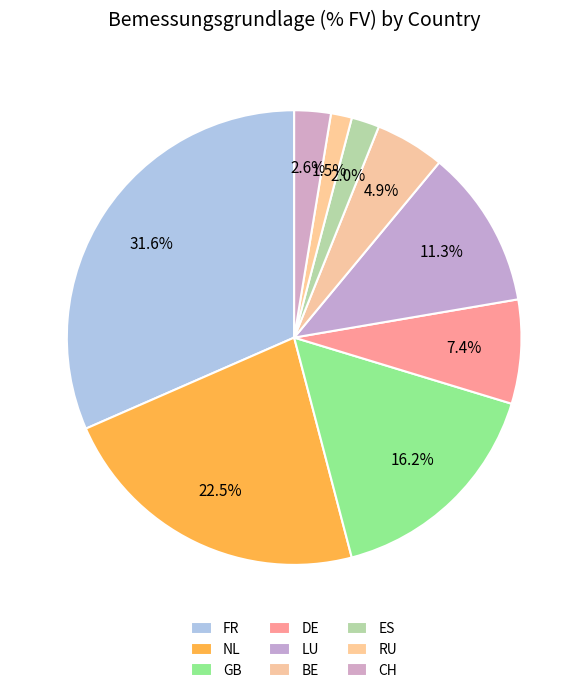

Combined, do LU and BE account for over 50%?

No